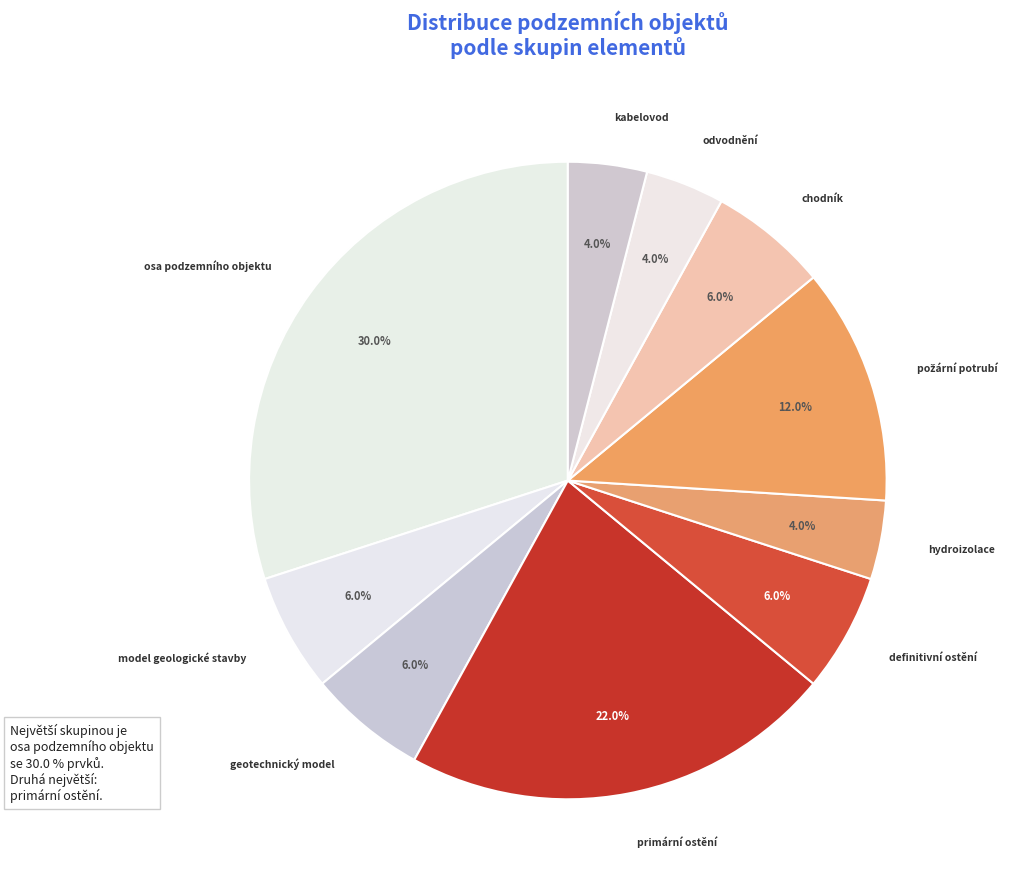

How many segments does this pie chart have?

10